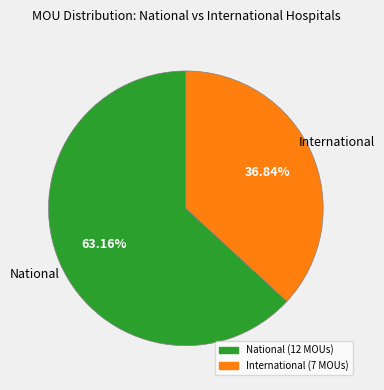

True or false: International accounts for 37% of the total.

True